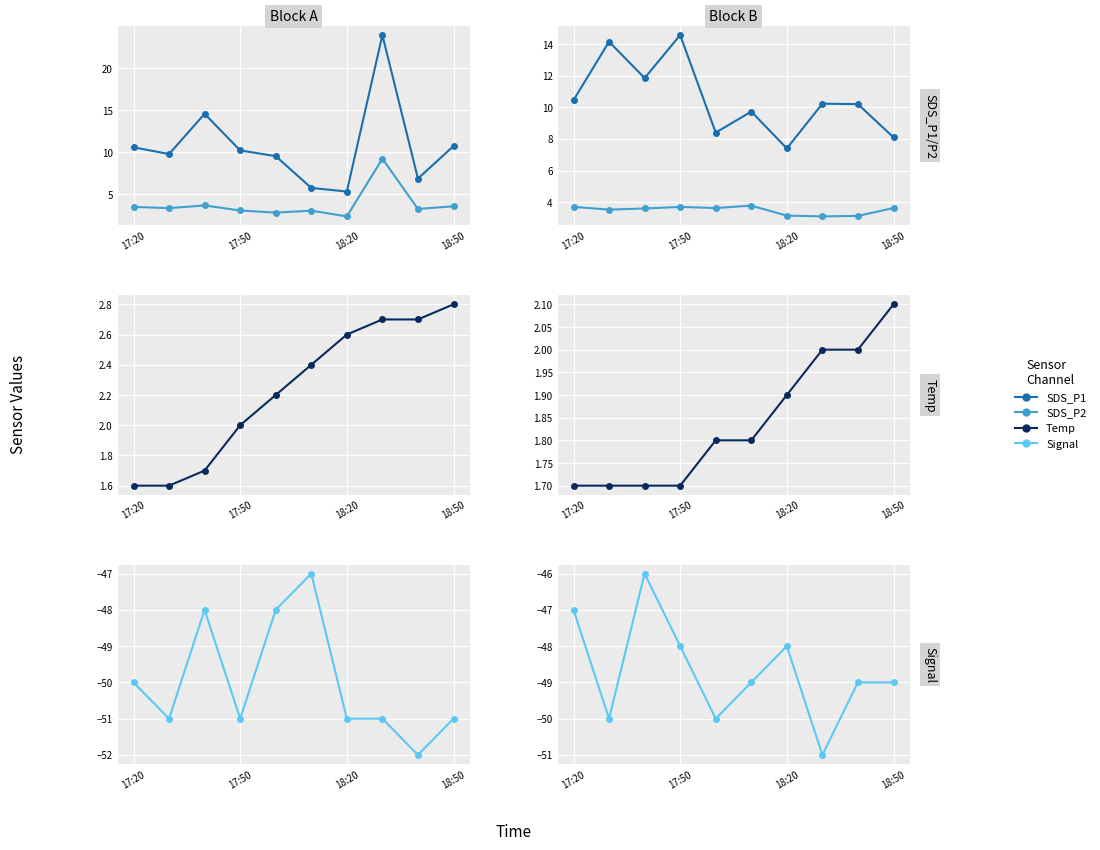

The value of SDS_P1 at 17:20 is 5.2. True or false?

False